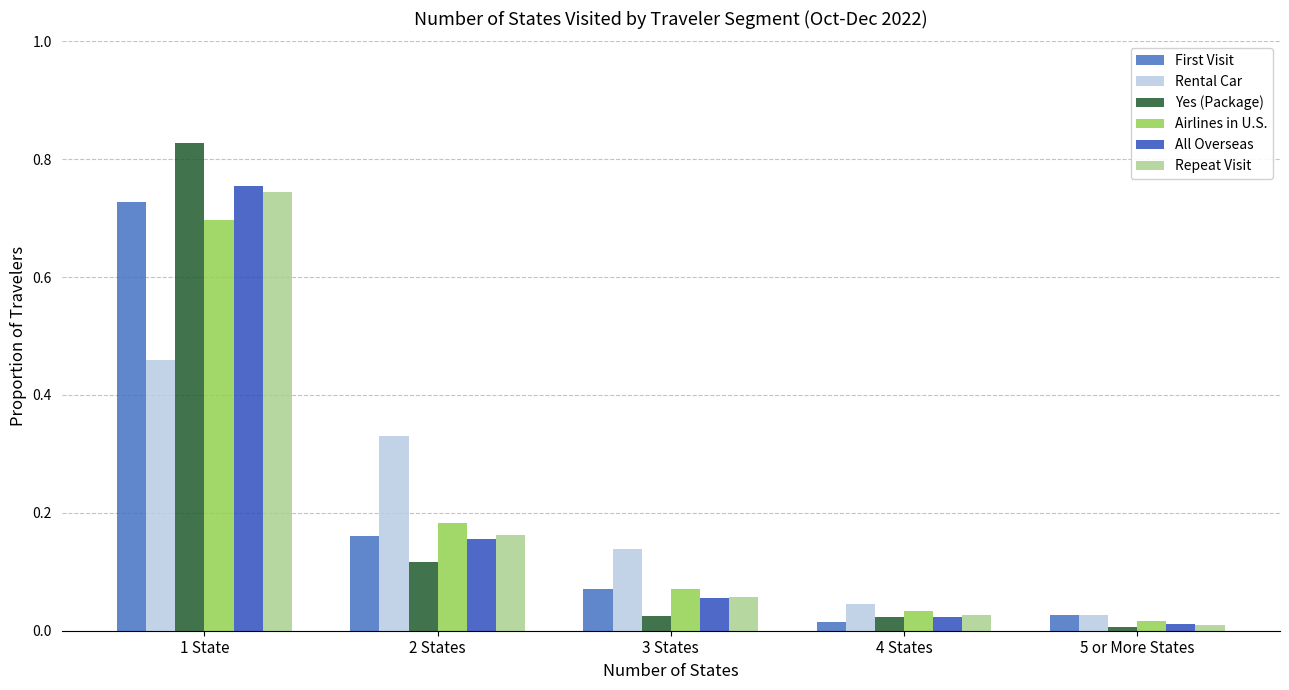

Is the value of First Visit at 4 States greater than the value of All Overseas at 1 State?

No